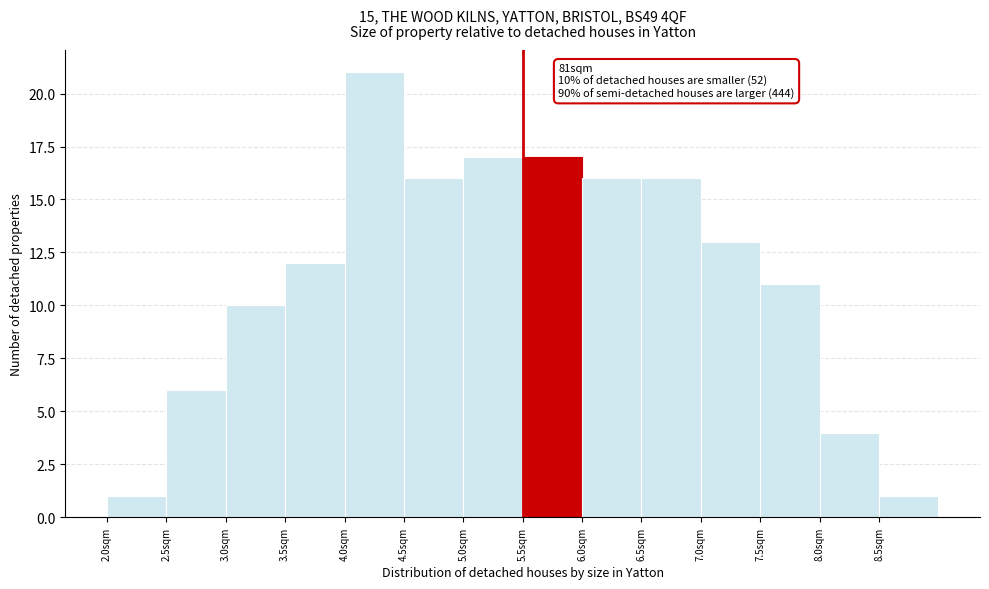

Which range on the x-axis has the tallest bar?

4.0 to 4.5